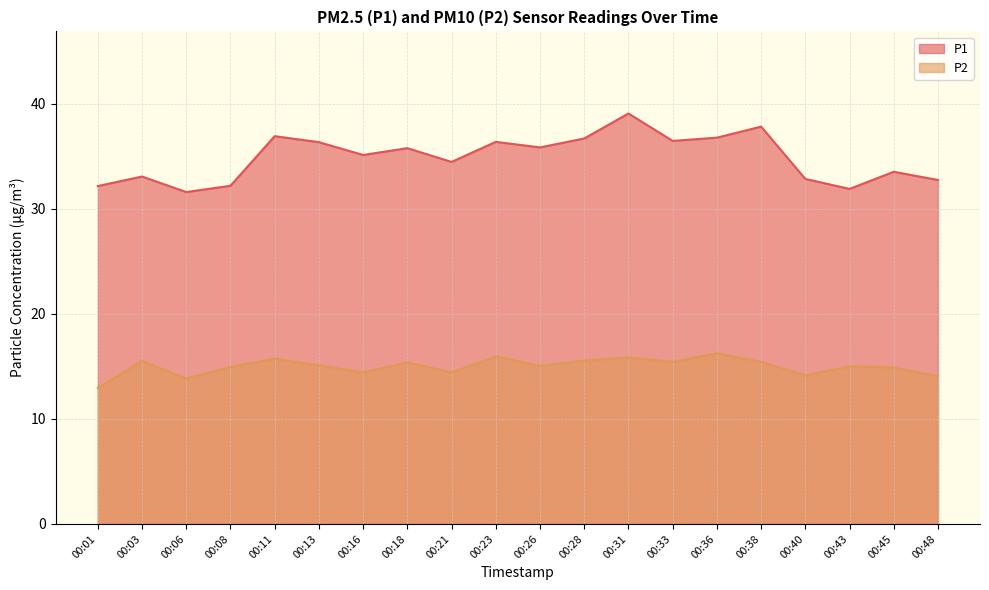

At which category is the sum across all series the highest?

00:31